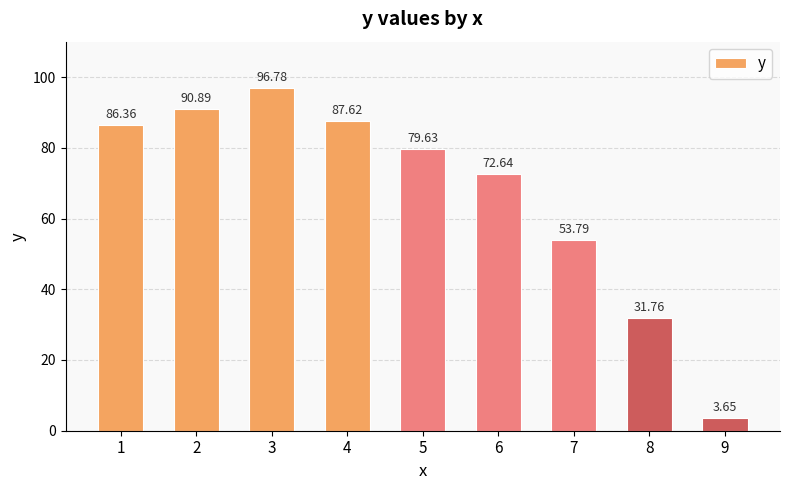

What is the difference between the values at 6 and 3?

24.1